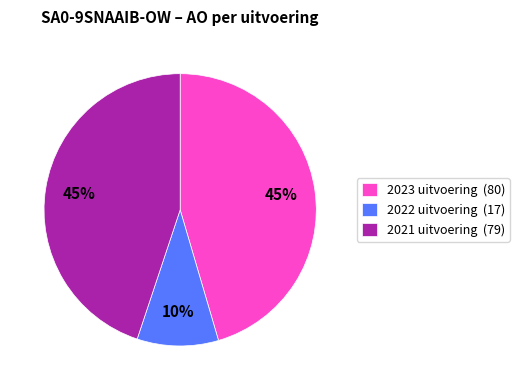

To the nearest percent, what portion does 2021 uitvoering (79) represent?

45%